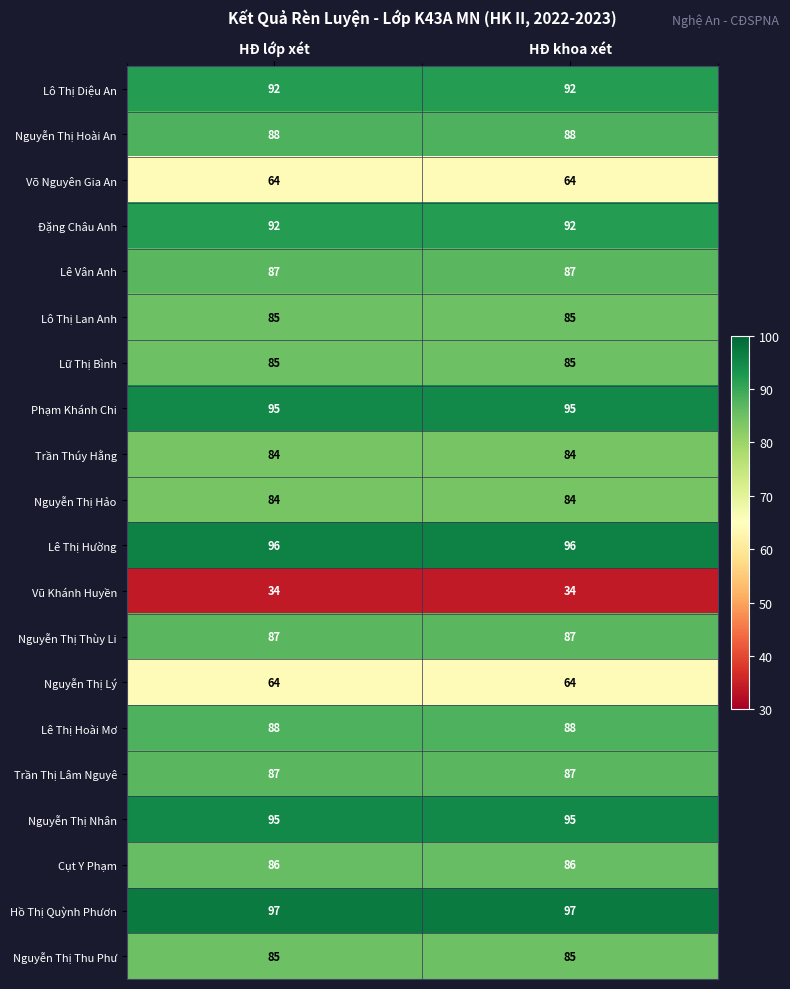

At how many categories does at least one series exceed 72?

2